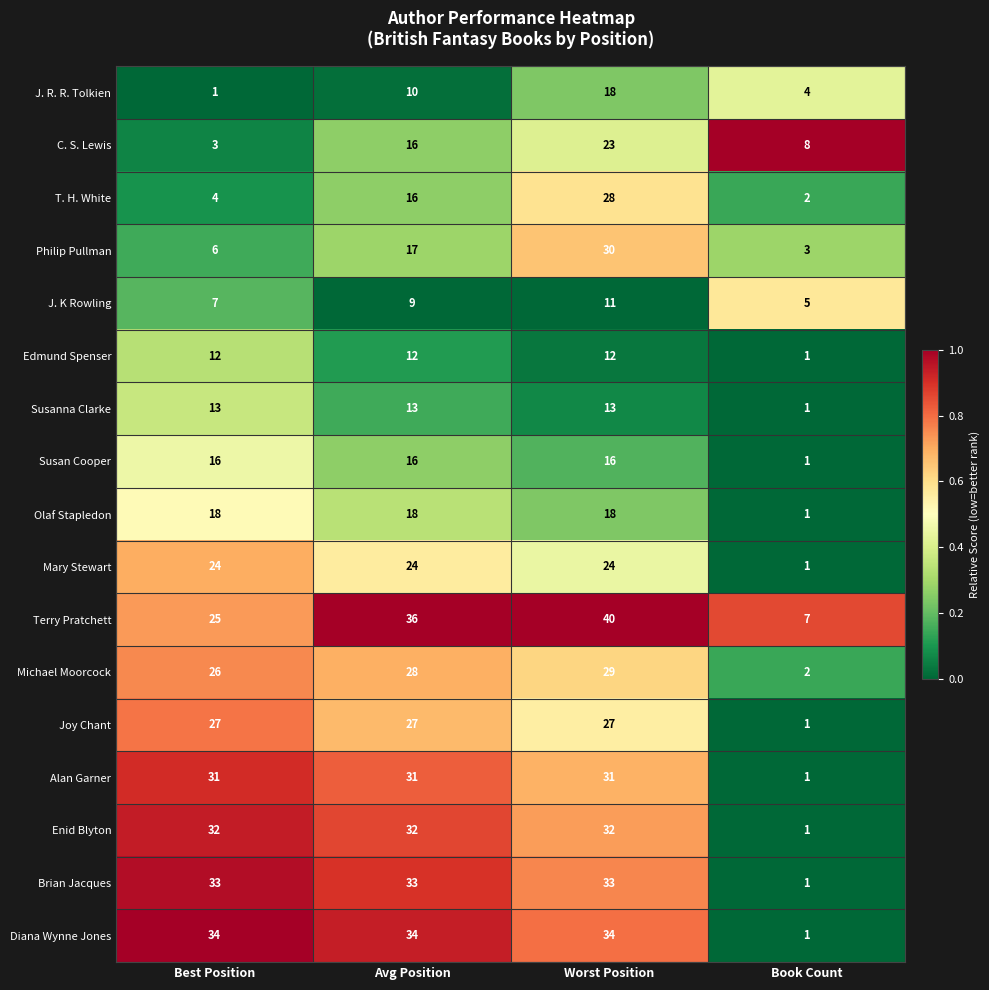

At which category does the chart reach its peak across all series?

Worst Position